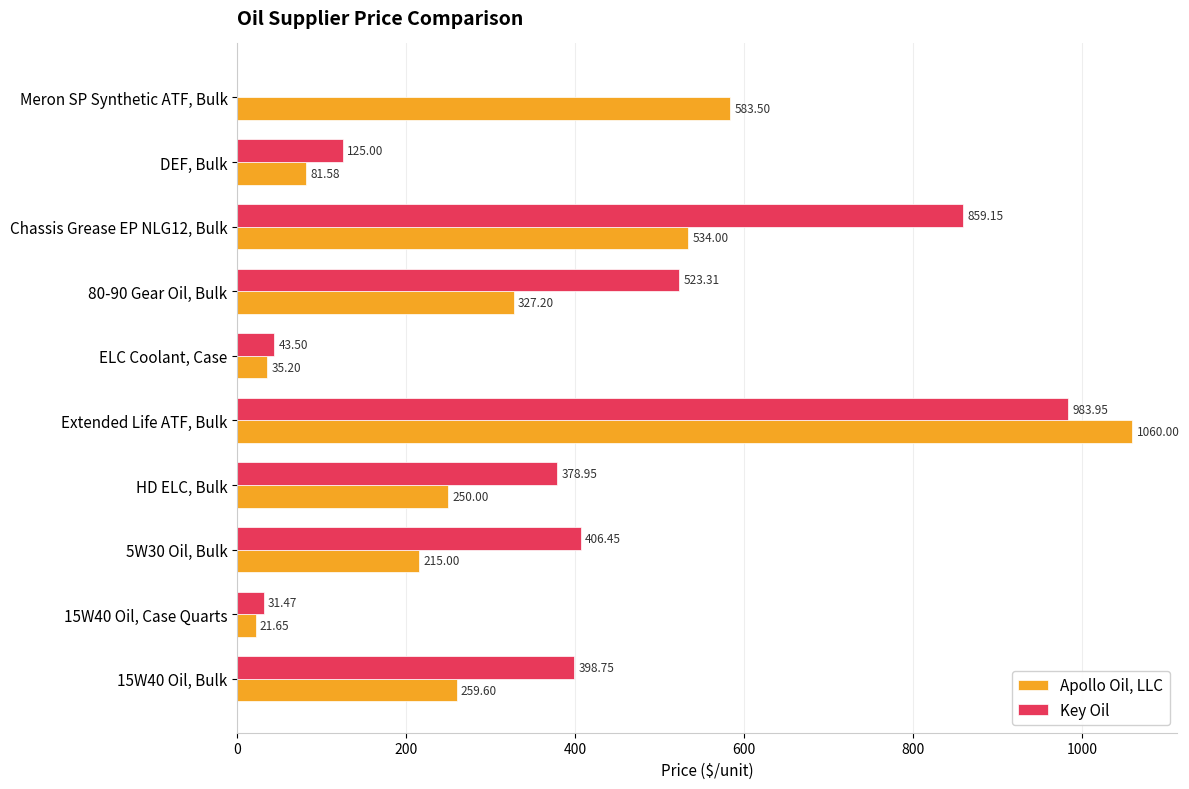

What is the sum of the Apollo Oil, LLC values at DEF, Bulk and 5W30 Oil, Bulk?

296.6